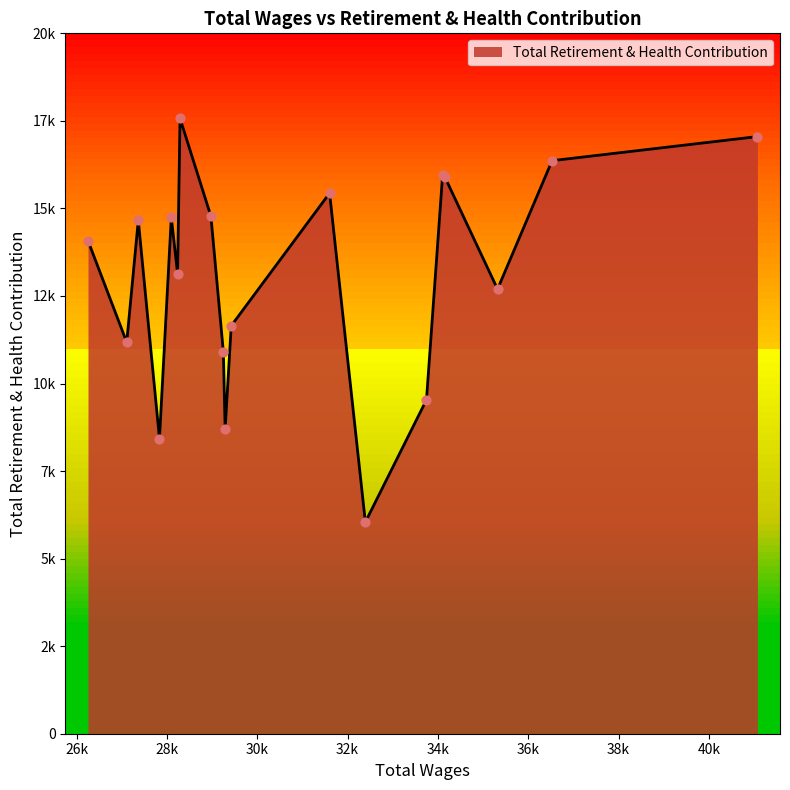

Which has a higher value, 28975.0 or 36530.0?

36530.0